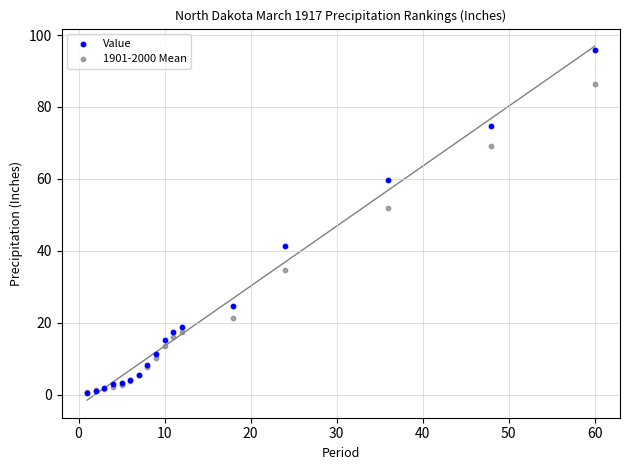

Across all series, what Y value is closest to 48?

51.8